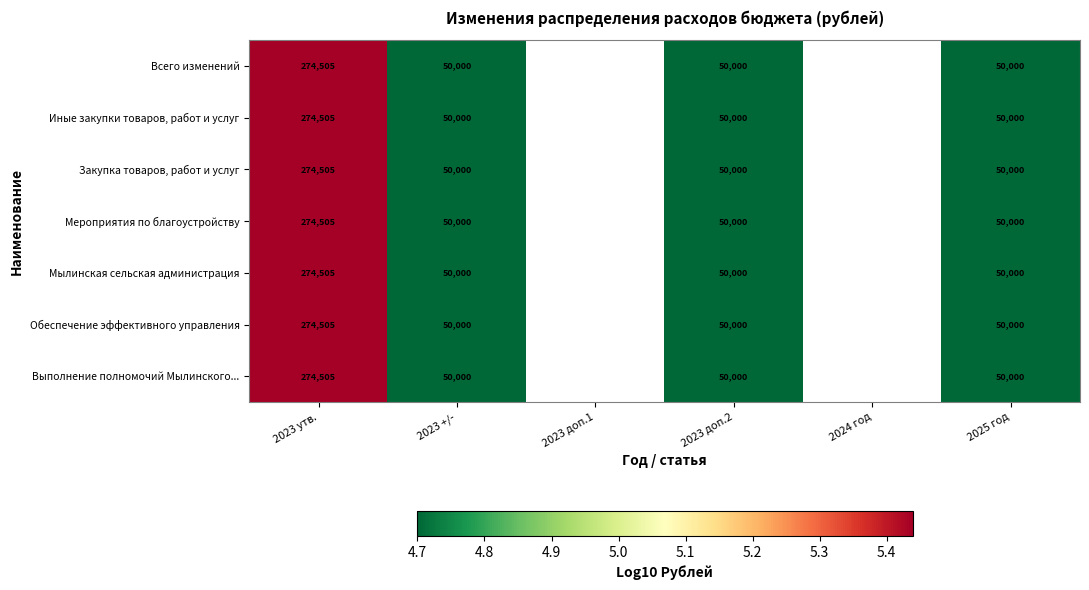

Which category has the lowest value in the Обеспечение эффективного управления series?

2023 +/-